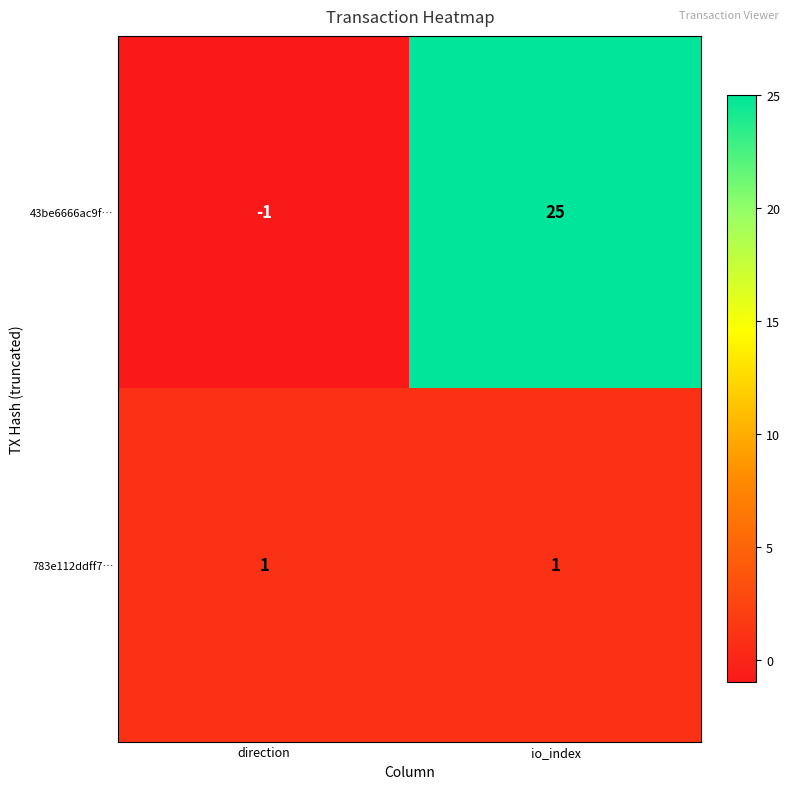

What is the sum of all 43be6666ac9f… values?

24